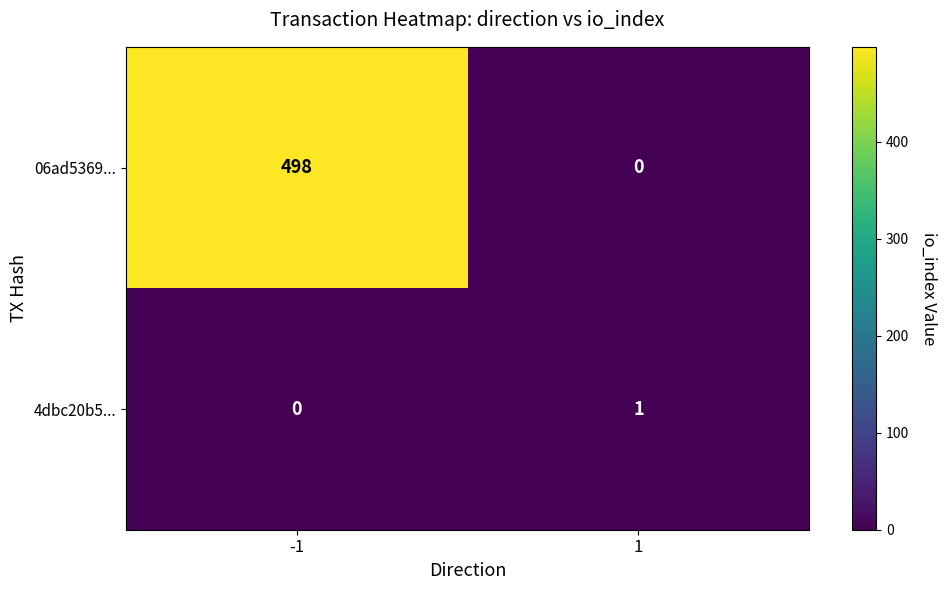

What is the total value across all series at -1?

498